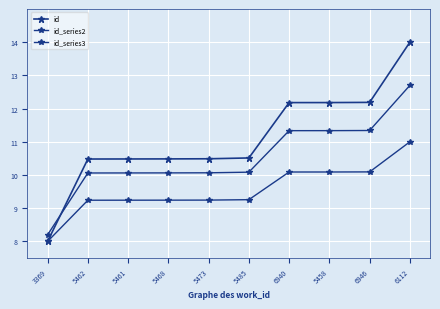

Is this an area chart (filled region under the line)?

No